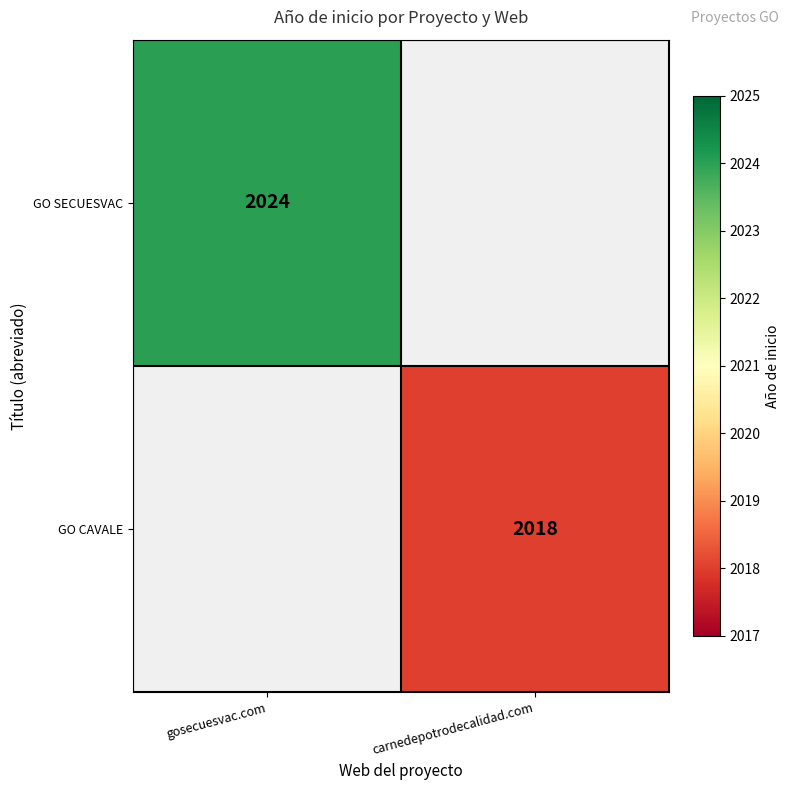

Which label corresponds to the largest value in the chart?

gosecuesvac.com